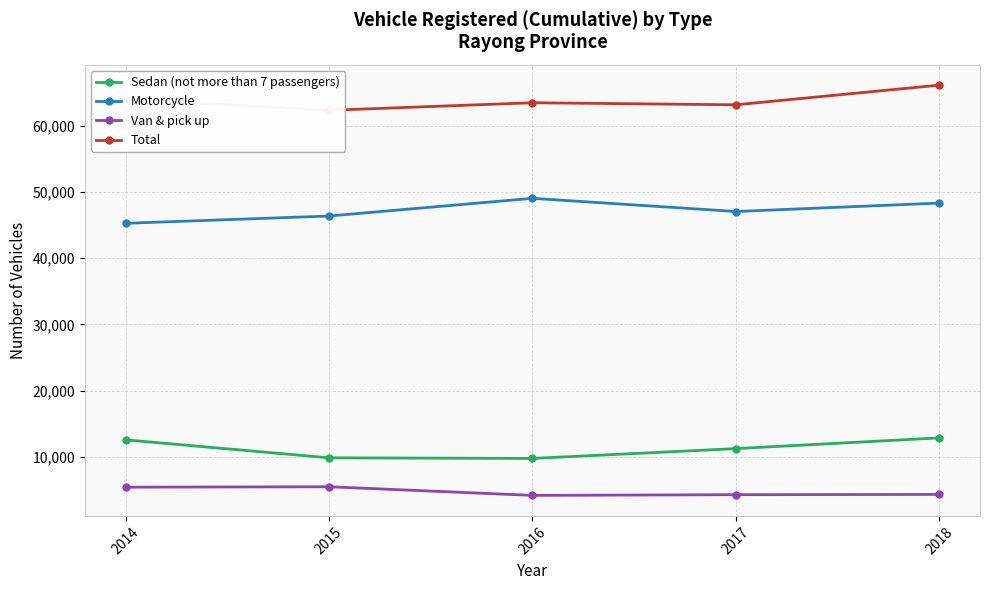

How many values in the Motorcycle series are below 47036?

2